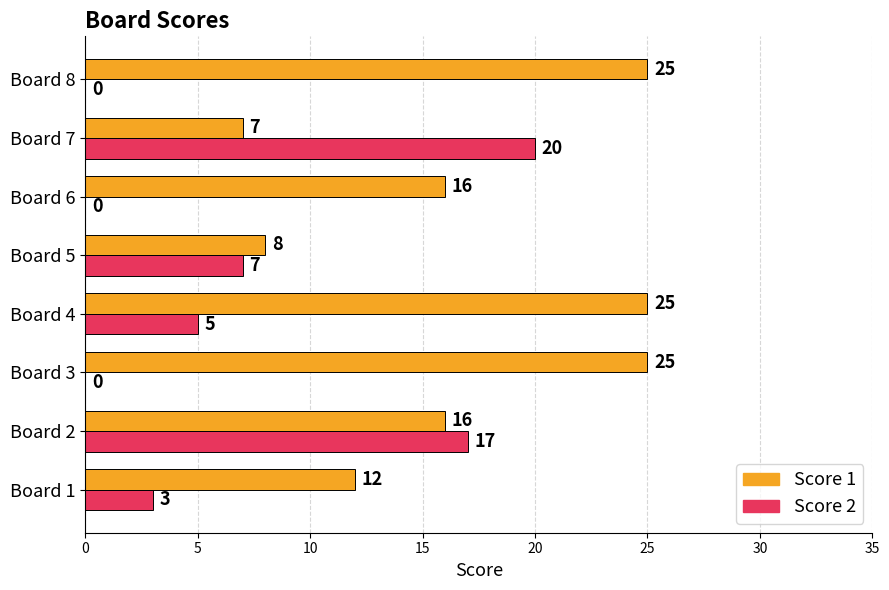

Read the Score 2 value at Board 2, to the nearest 5.

15